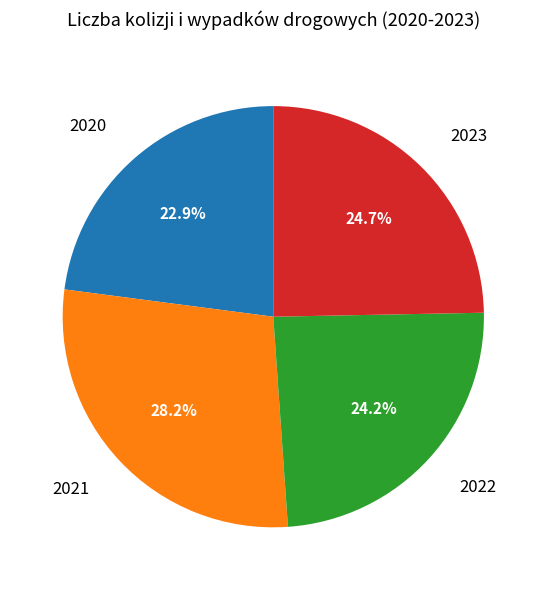

Between 2022 and 2020, which is larger?

2022